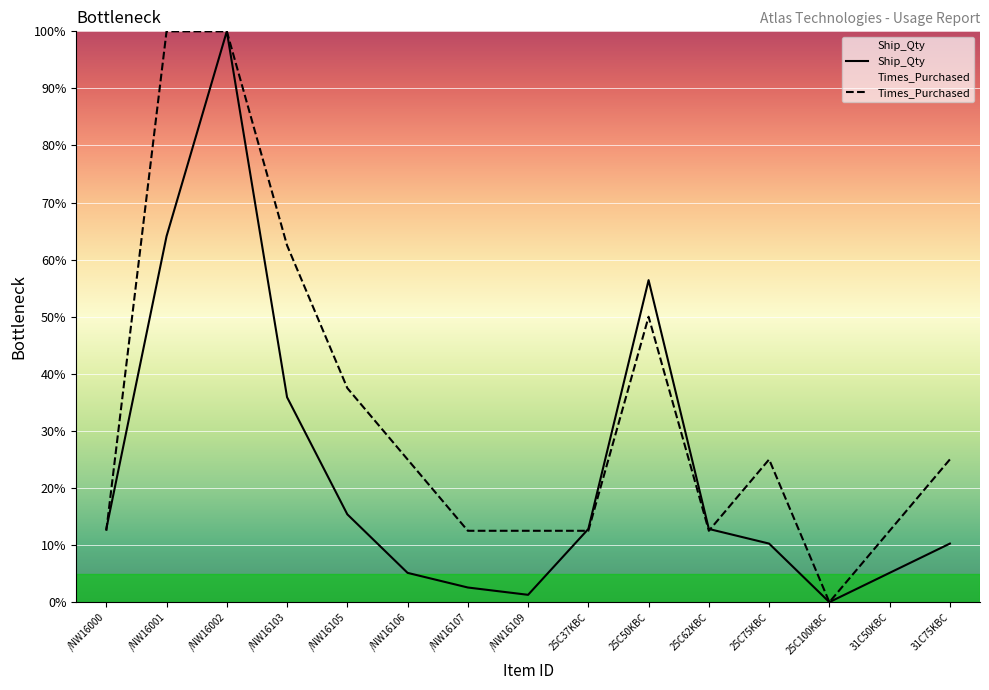

Which series has the largest total across all categories?

Times_Purchased